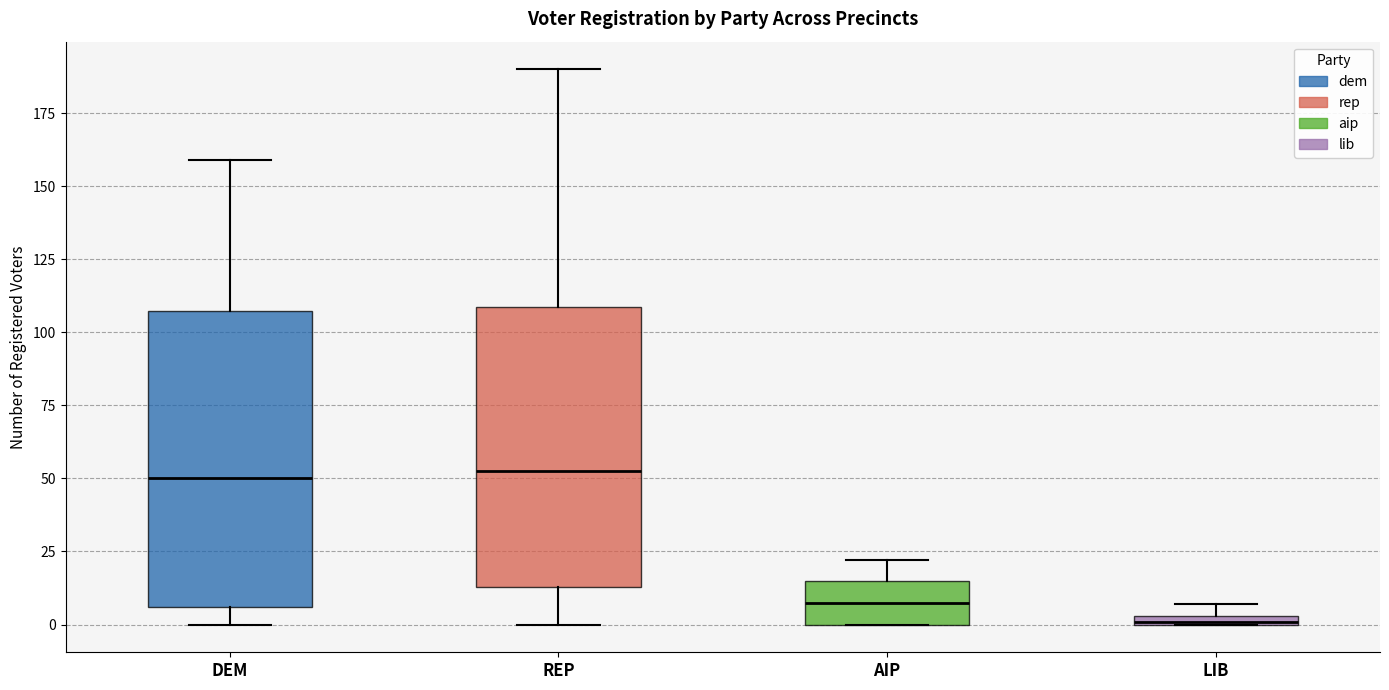

Which box has the lowest median line?

LIB